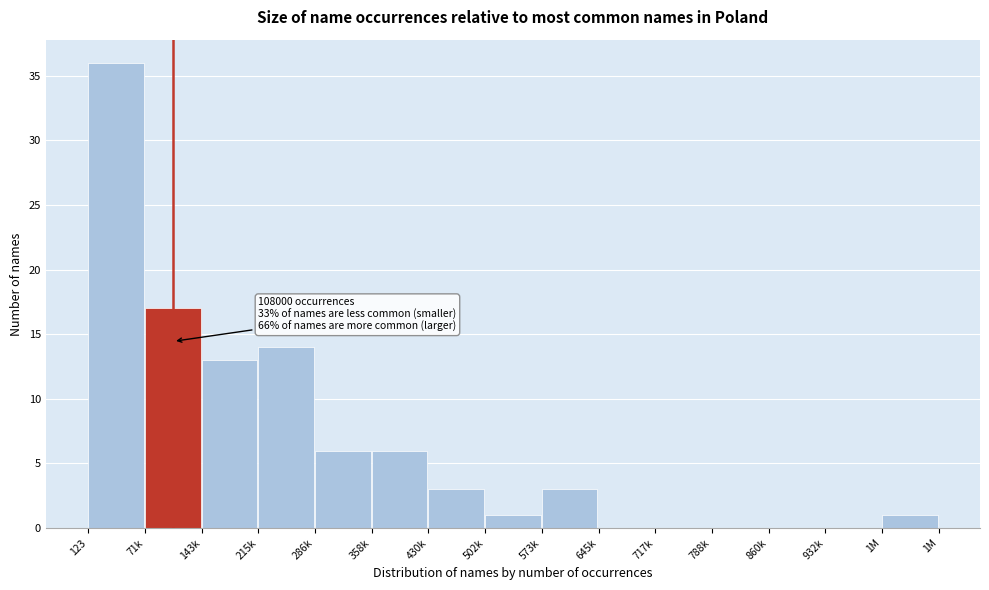

Reading left to right, what are all the values shown in this chart?

123=36	71k=17	143k=13	215k=14	286k=6	358k=6	430k=3	502k=1	573k=3	645k=0	717k=0	788k=0	860k=0	932k=0	1M=1